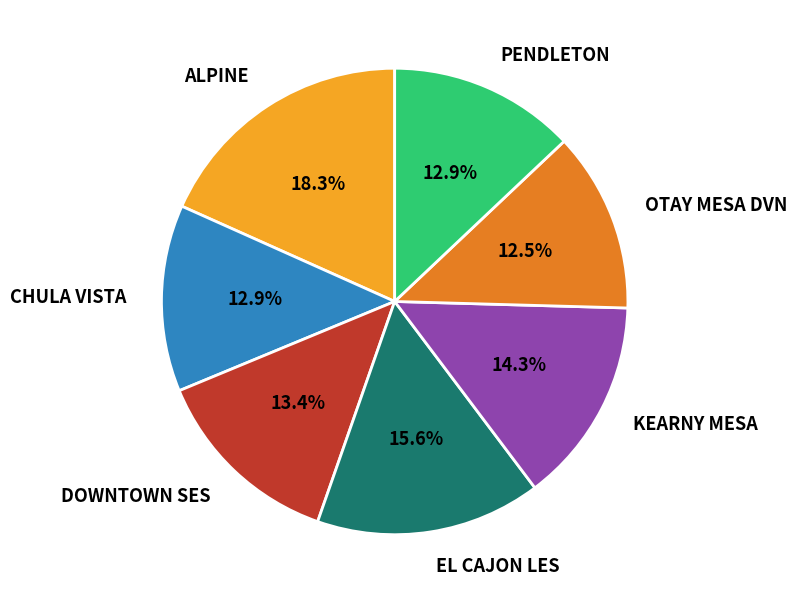

Which category has the biggest portion of the pie?

ALPINE